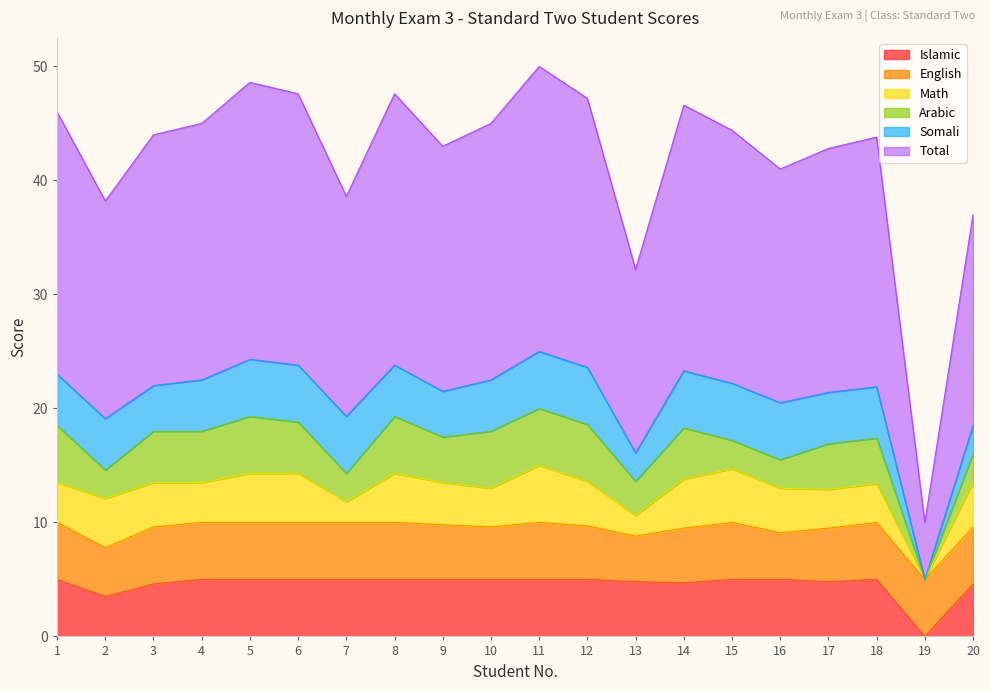

What is the maximum value for Somali?

5.0